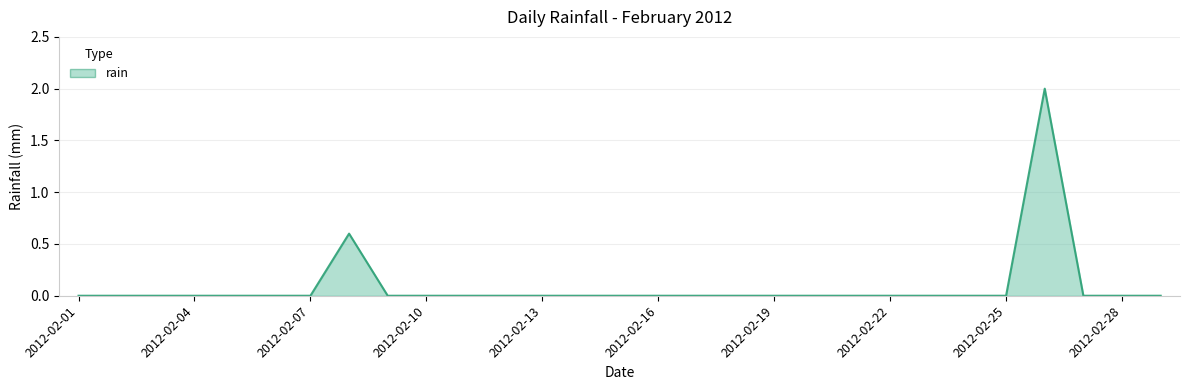

What is the maximum value shown in the chart?

2.0